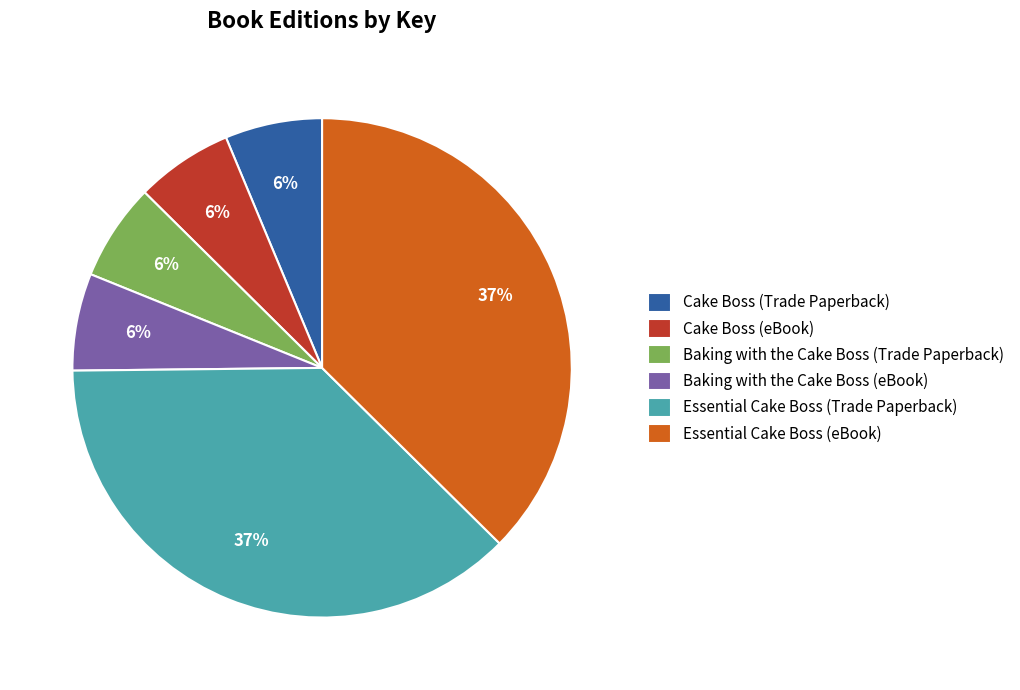

Between Essential Cake Boss (eBook) and Cake Boss (Trade Paperback), which is larger?

Essential Cake Boss (eBook)